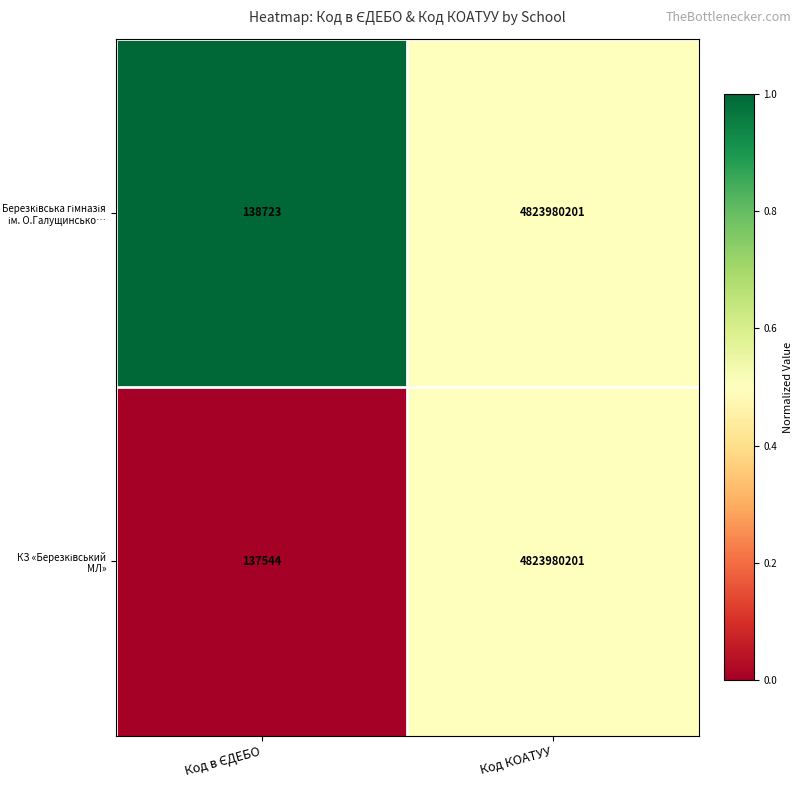

What is the total value across all series at Код КОАТУУ?

9647960402